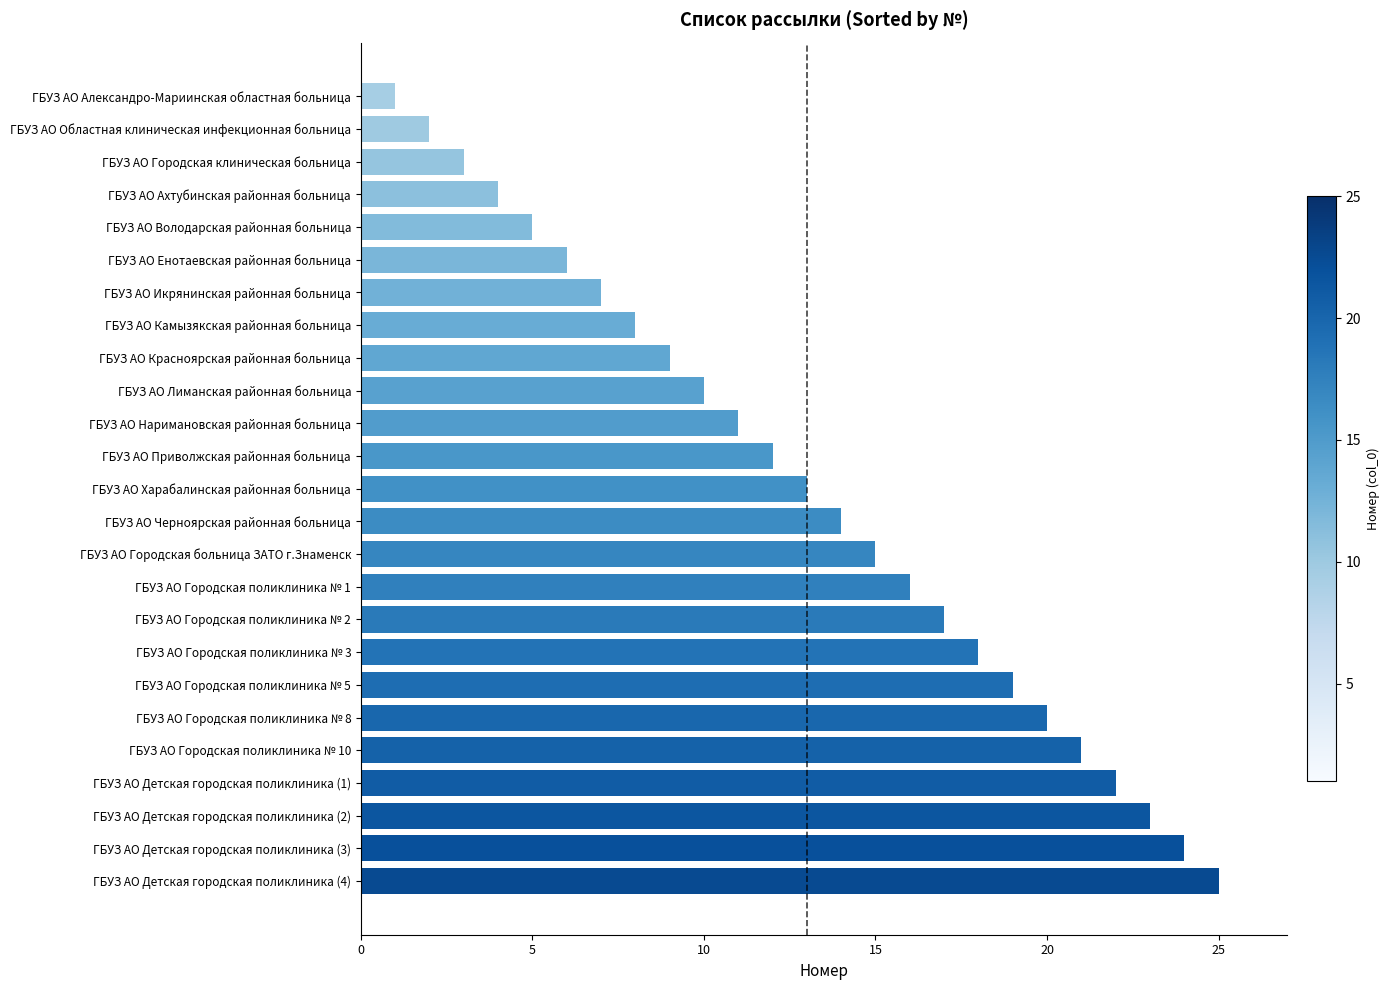

How many distinct data groups are displayed?

1